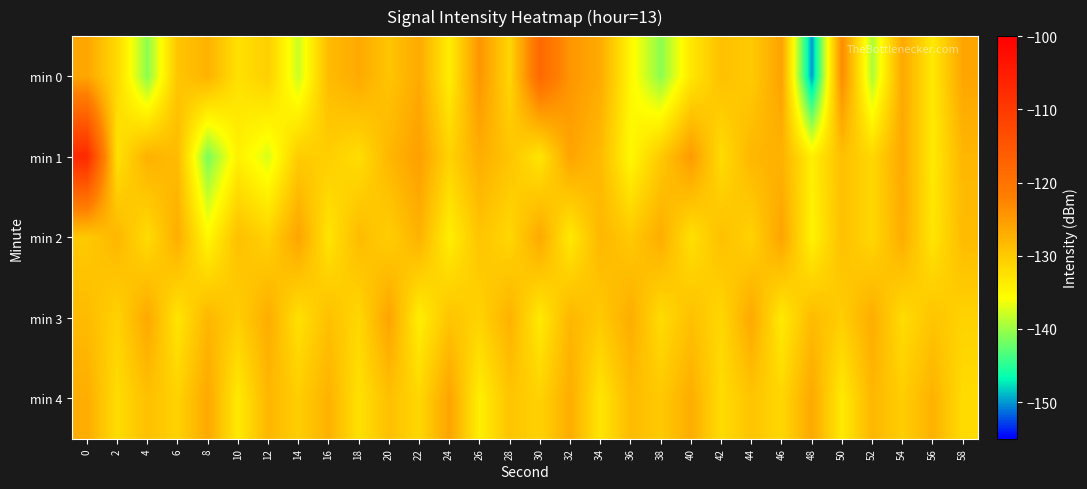

What is the greatest value displayed?

-107.2